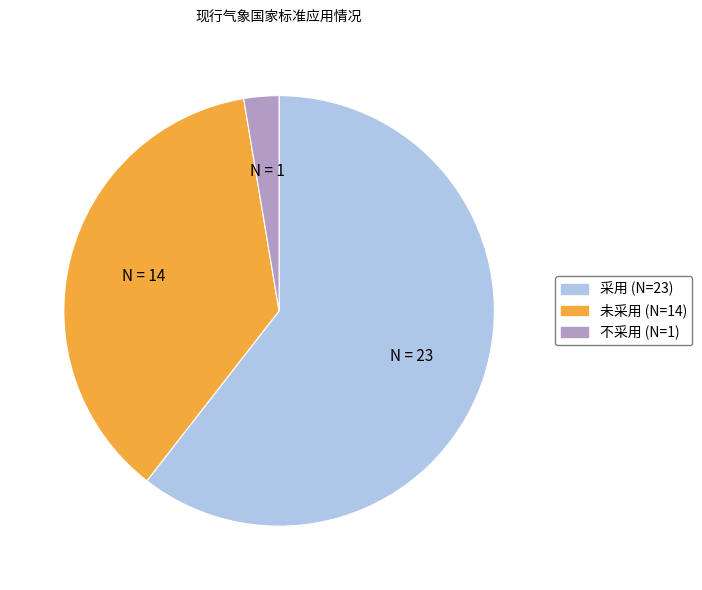

The 未采用 slice represents 43% of the pie. True or false?

False